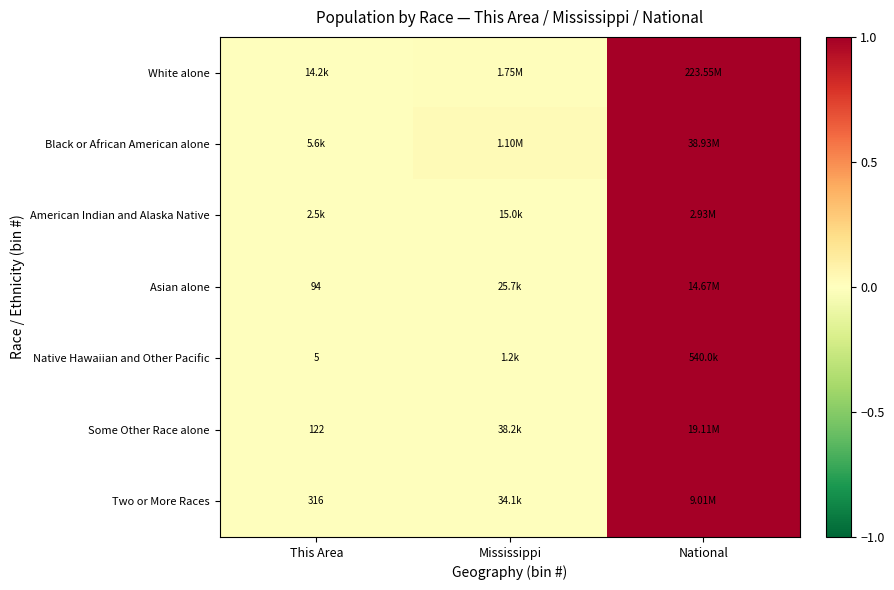

At how many categories does at least one series exceed 0?

3